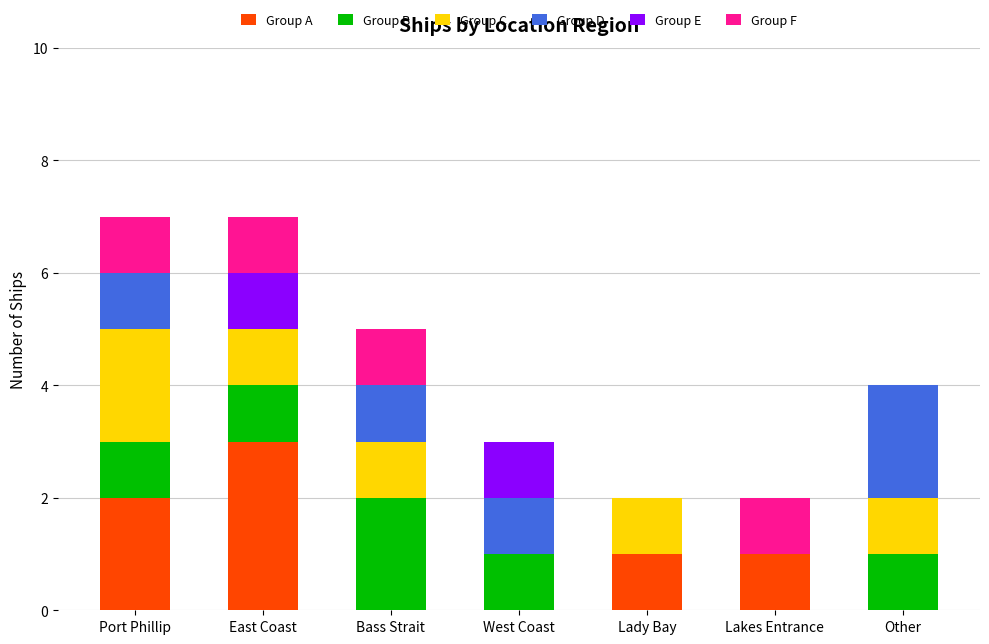

Does the chart contain stacked bars?

Yes